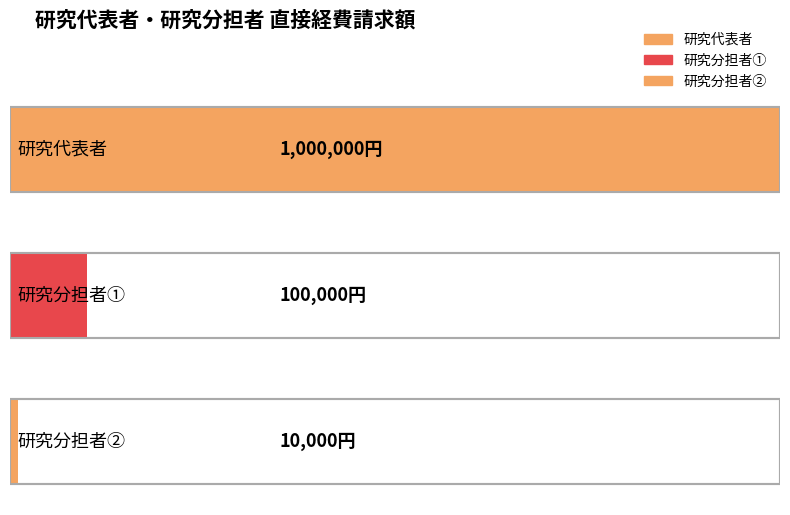

What is the average value?

370000